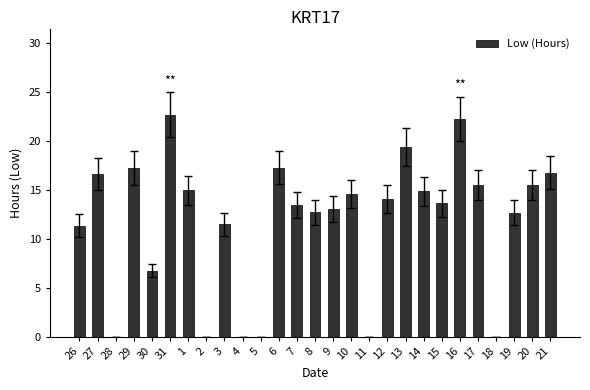

What is the greatest value displayed?

22.7